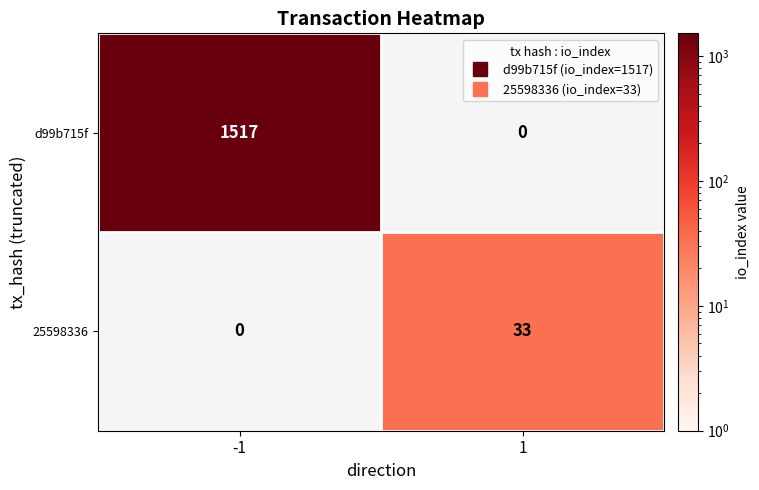

What is the greatest value displayed?

1517